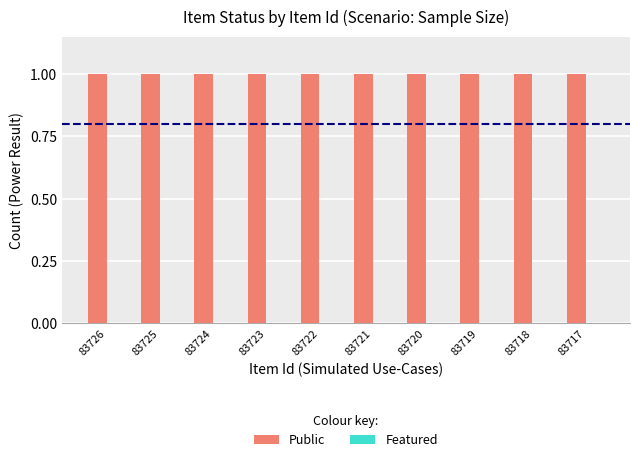

What is the spread (max minus min) of values at 83722?

1